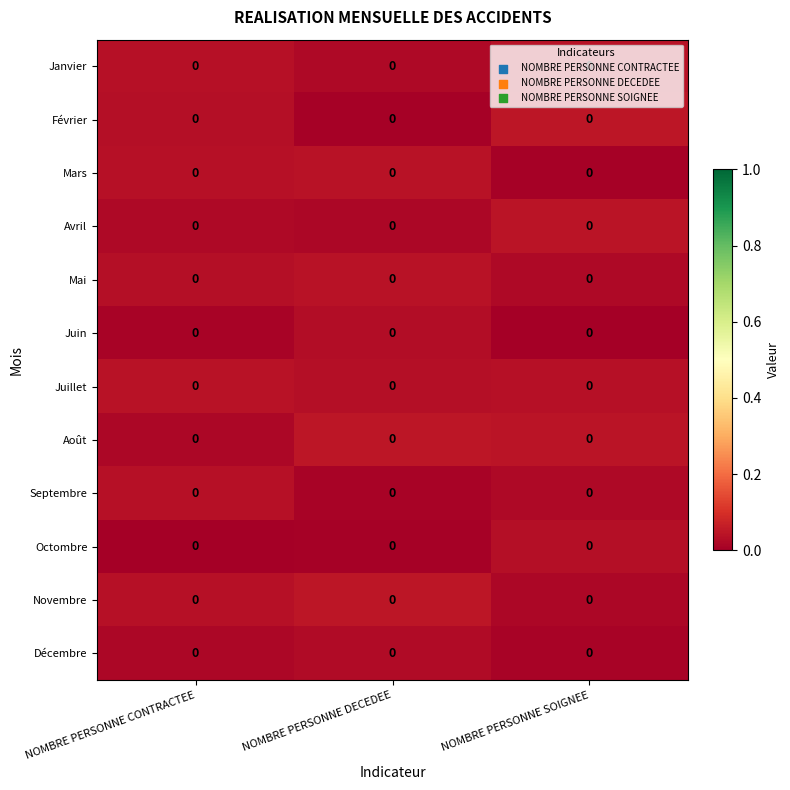

Reading right to left, extract all data points from this chart.

Janvier: NOMBRE PERSONNE SOIGNEE=0.0	NOMBRE PERSONNE DECEDEE=0.0	NOMBRE PERSONNE CONTRACTEE=0.0
Février: NOMBRE PERSONNE SOIGNEE=0.0	NOMBRE PERSONNE DECEDEE=0.0	NOMBRE PERSONNE CONTRACTEE=0.0
Mars: NOMBRE PERSONNE SOIGNEE=0.0	NOMBRE PERSONNE DECEDEE=0.0	NOMBRE PERSONNE CONTRACTEE=0.0
Avril: NOMBRE PERSONNE SOIGNEE=0.0	NOMBRE PERSONNE DECEDEE=0.0	NOMBRE PERSONNE CONTRACTEE=0.0
Mai: NOMBRE PERSONNE SOIGNEE=0.0	NOMBRE PERSONNE DECEDEE=0.0	NOMBRE PERSONNE CONTRACTEE=0.0
Juin: NOMBRE PERSONNE SOIGNEE=0.0	NOMBRE PERSONNE DECEDEE=0.0	NOMBRE PERSONNE CONTRACTEE=0.0
Juillet: NOMBRE PERSONNE SOIGNEE=0.0	NOMBRE PERSONNE DECEDEE=0.0	NOMBRE PERSONNE CONTRACTEE=0.0
Août: NOMBRE PERSONNE SOIGNEE=0.0	NOMBRE PERSONNE DECEDEE=0.0	NOMBRE PERSONNE CONTRACTEE=0.0
Septembre: NOMBRE PERSONNE SOIGNEE=0.0	NOMBRE PERSONNE DECEDEE=0.0	NOMBRE PERSONNE CONTRACTEE=0.0
Octombre: NOMBRE PERSONNE SOIGNEE=0.0	NOMBRE PERSONNE DECEDEE=0.0	NOMBRE PERSONNE CONTRACTEE=0.0
Novembre: NOMBRE PERSONNE SOIGNEE=0.0	NOMBRE PERSONNE DECEDEE=0.0	NOMBRE PERSONNE CONTRACTEE=0.0
Décembre: NOMBRE PERSONNE SOIGNEE=0.0	NOMBRE PERSONNE DECEDEE=0.0	NOMBRE PERSONNE CONTRACTEE=0.0